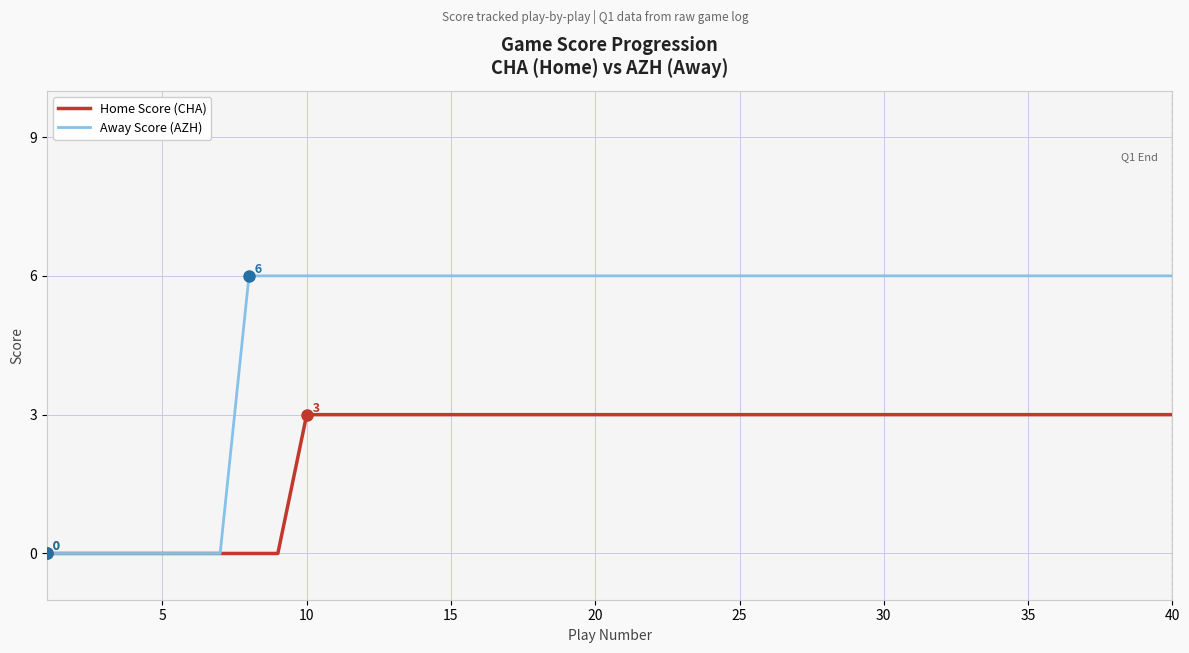

How many Home Score (CHA) values are between 3 and 4?

31